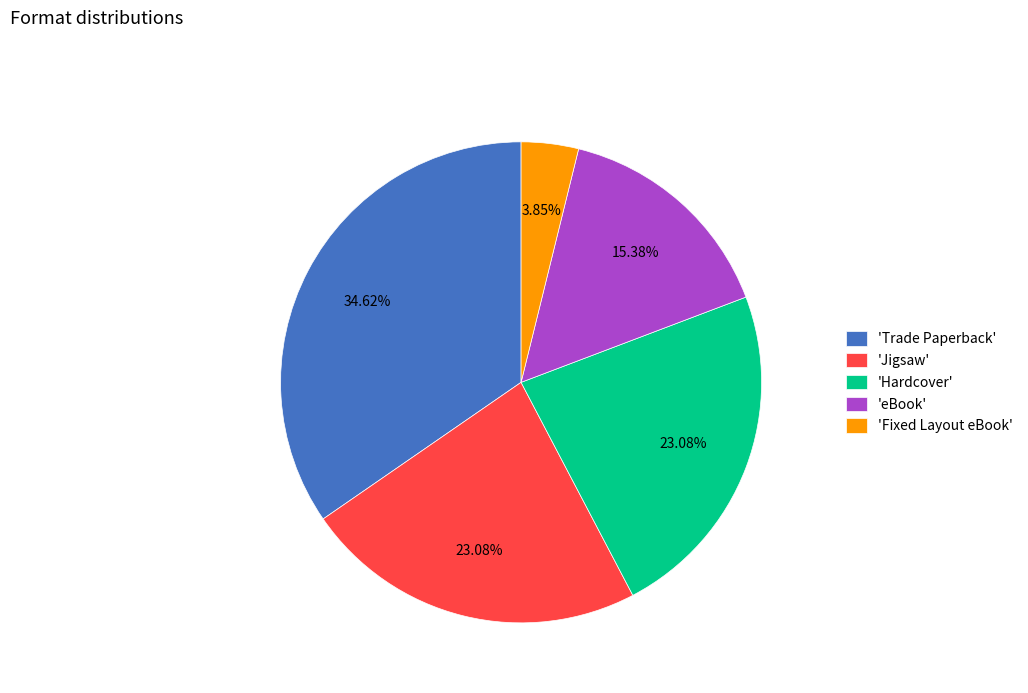

Which slice is the largest?

'Trade Paperback'